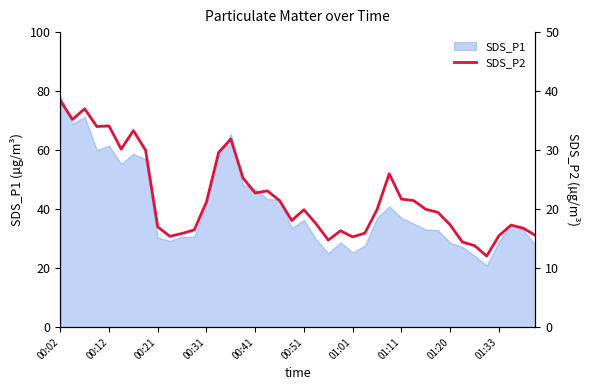

Is it true that SDS_P1 equals 54.8 at 00:31?

False